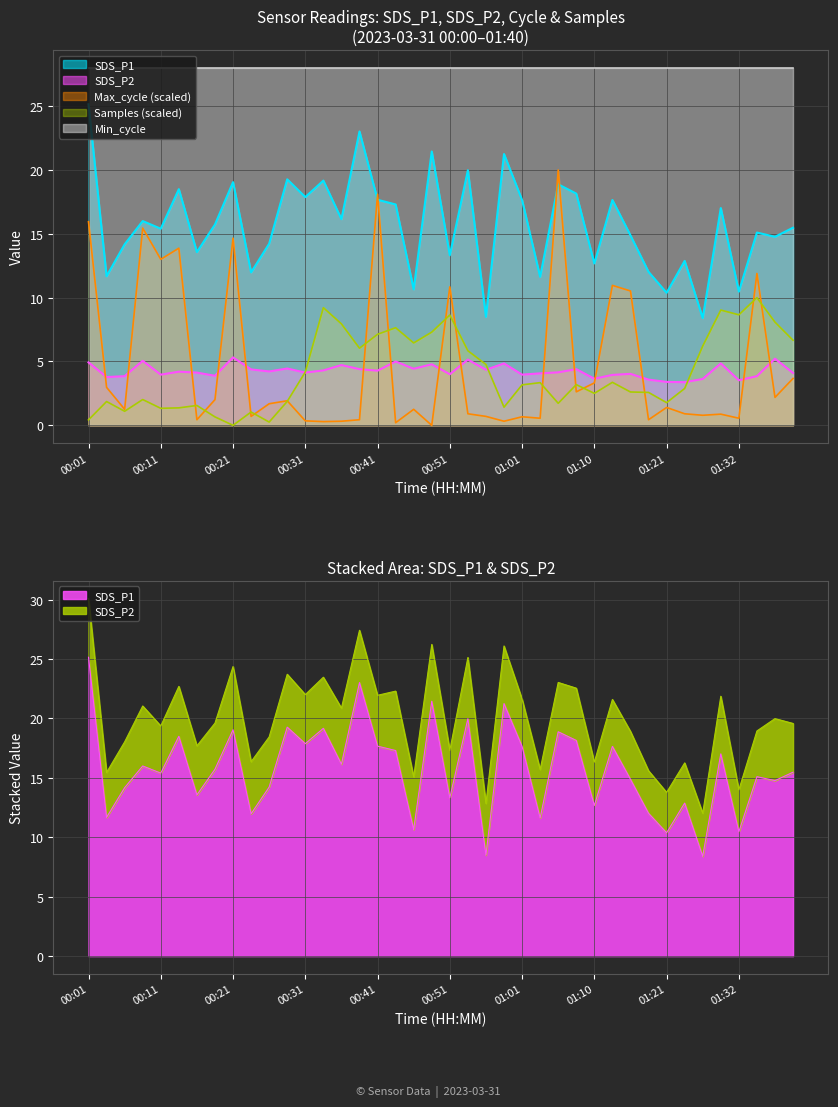

What is the difference between the SDS_P1 values at 01:01 and 01:10?

5.0